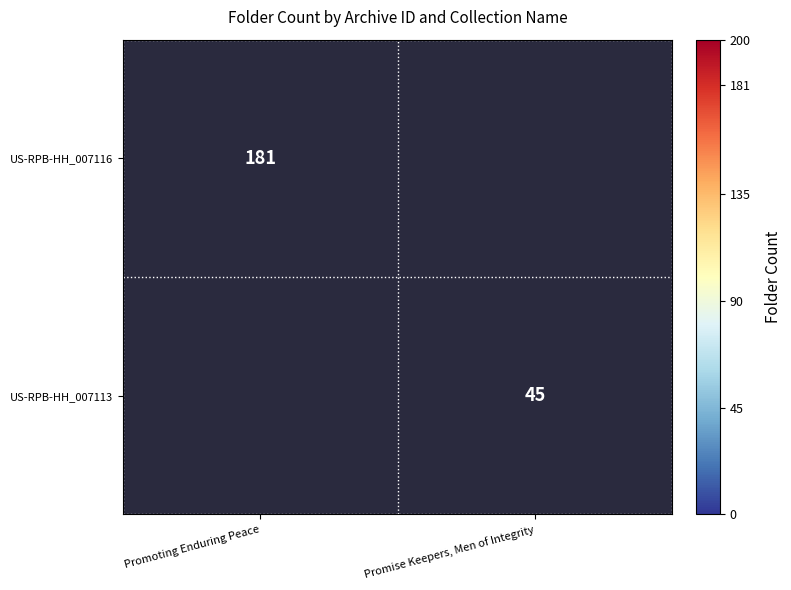

At Promise Keepers, Men of Integrity, list the series in order from smallest to largest.

US-RPB-HH_007116, US-RPB-HH_007113